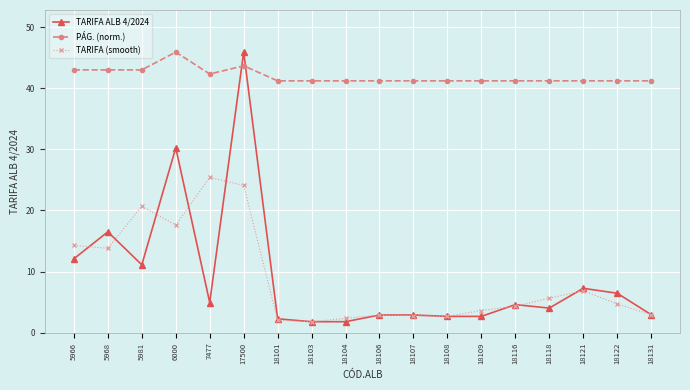

At which category is the sum across all series the highest?

17500